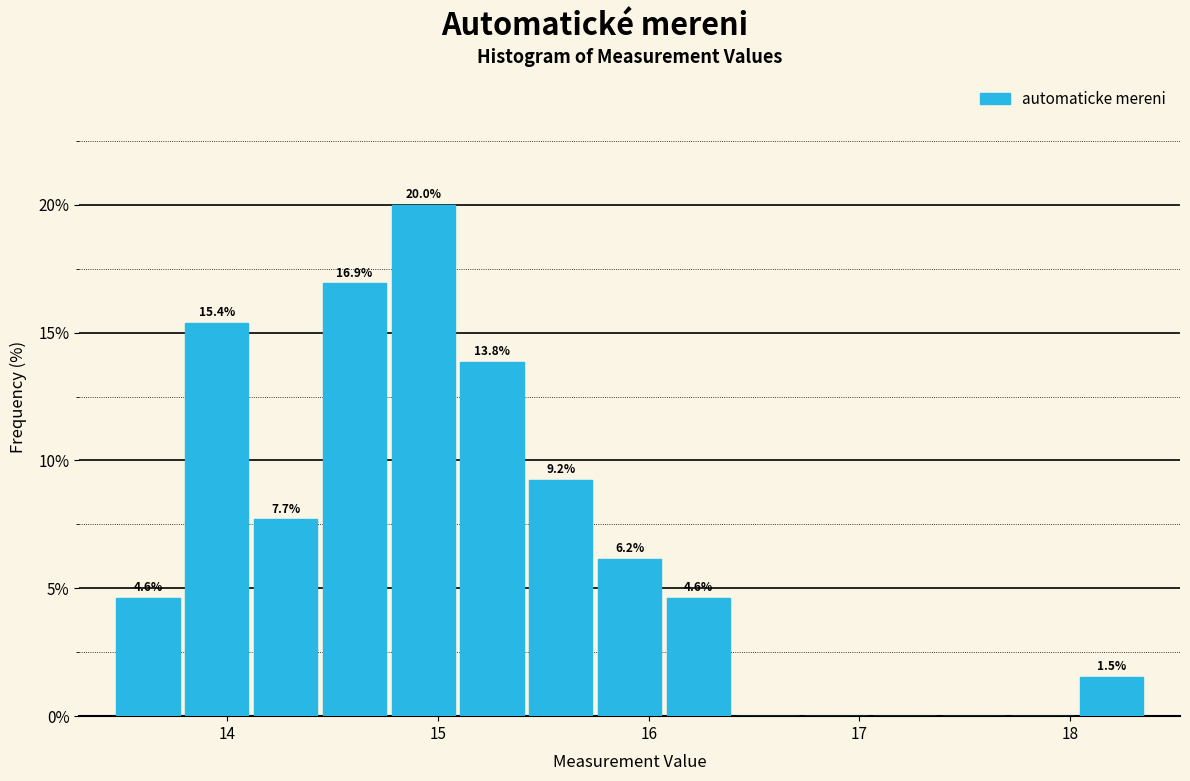

Around what value on the x-axis is the tallest bar? Give the approximate position of its centre, as read against the axis.

14.9